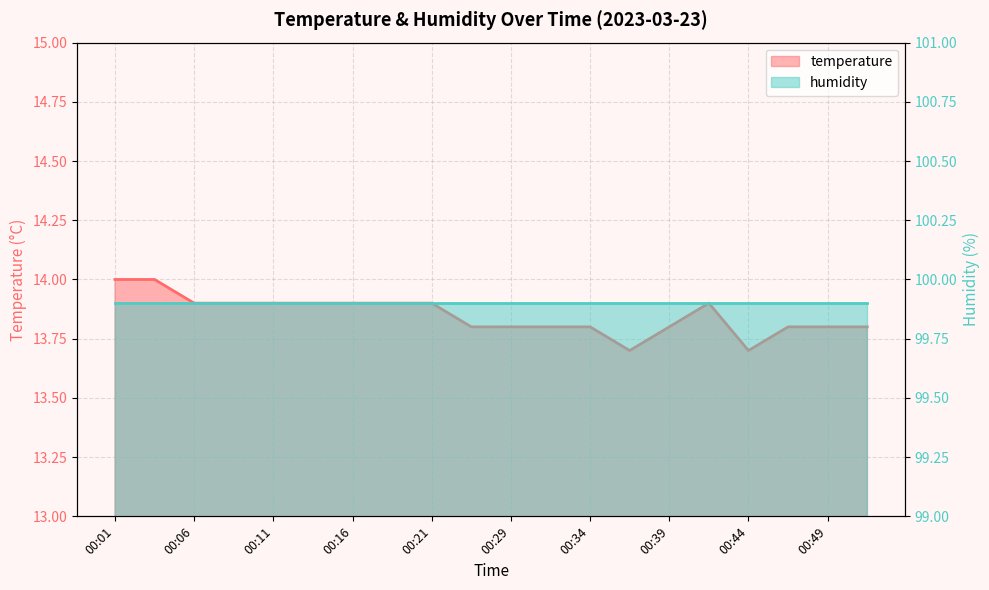

What is the value of the 10th point from the left?

13.8